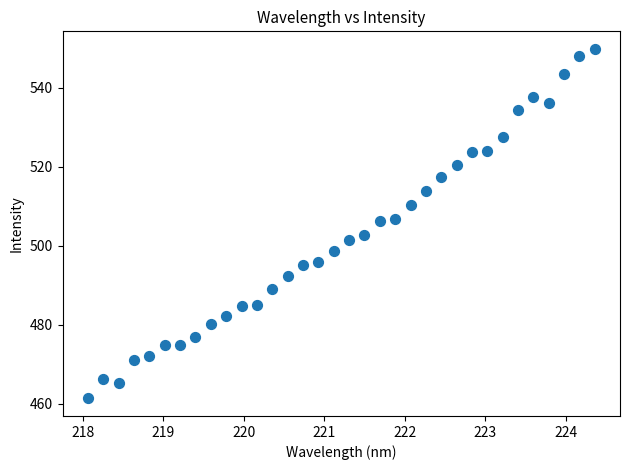

What is the range of Y values (max minus min)?

88.5